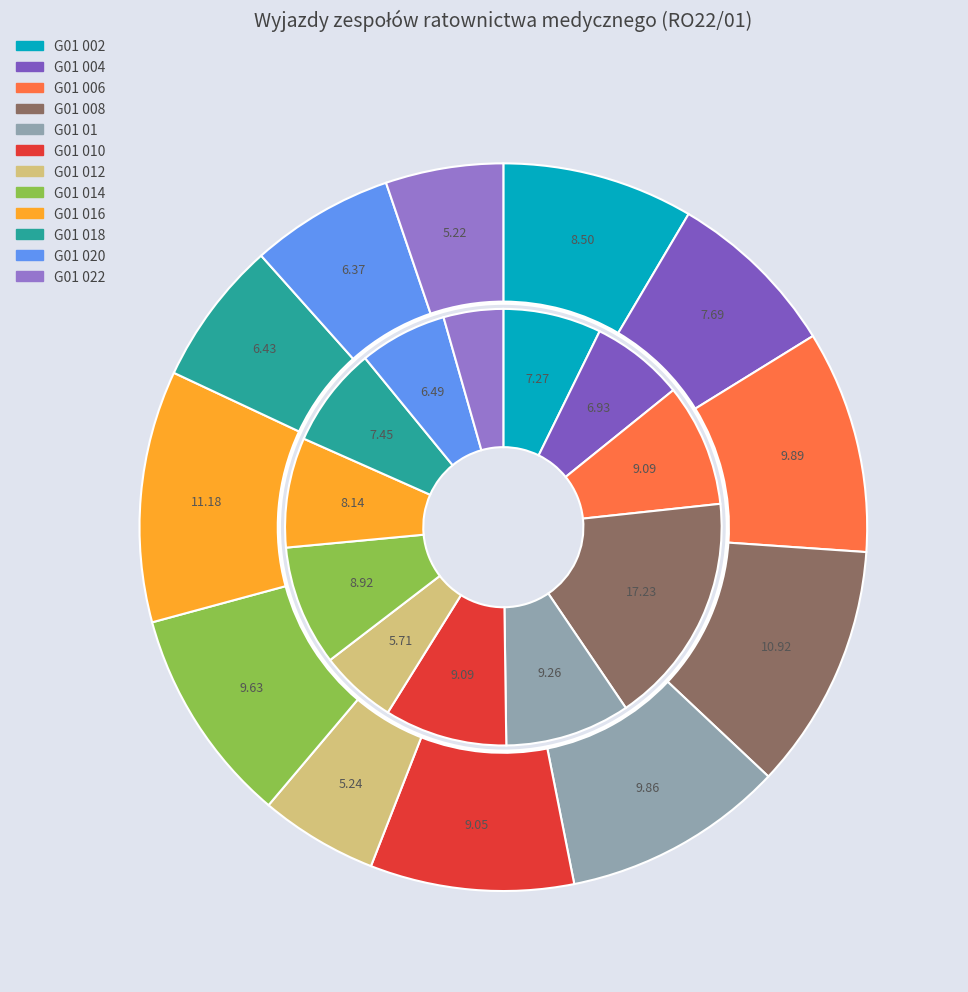

To the nearest percent, what is the average slice percentage?

8%